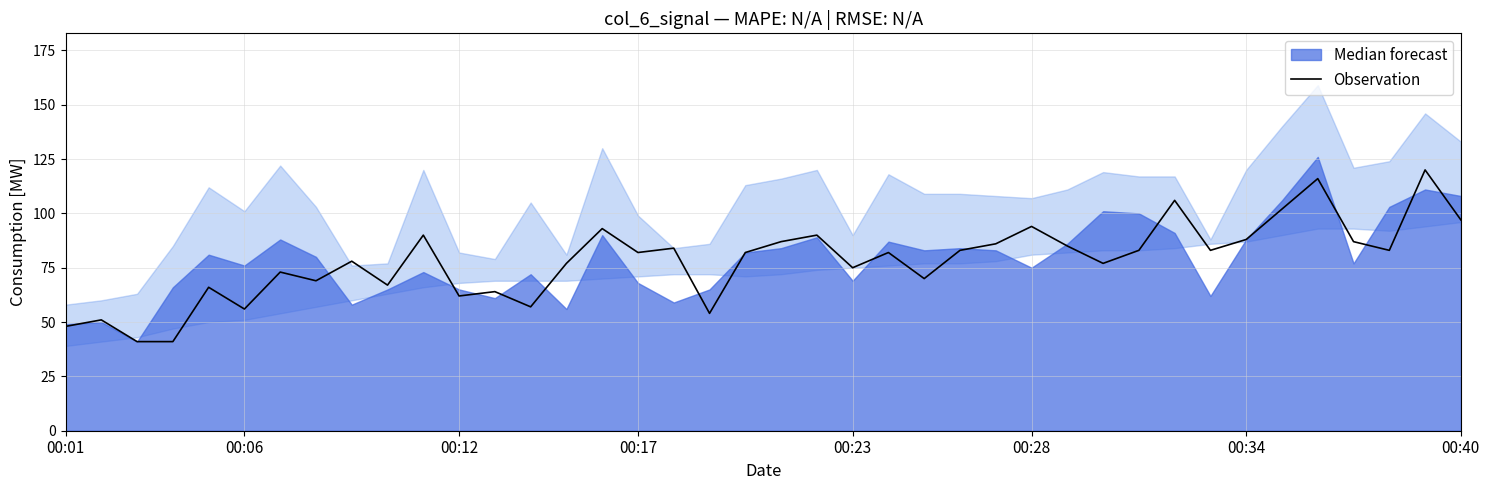

At which label is the value closest to 80?

8